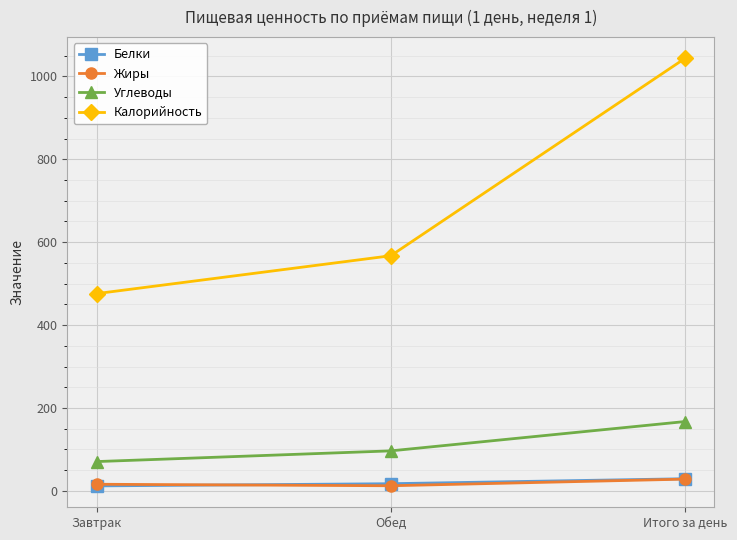

What is the total value across all series at Итого за день?

1268.3